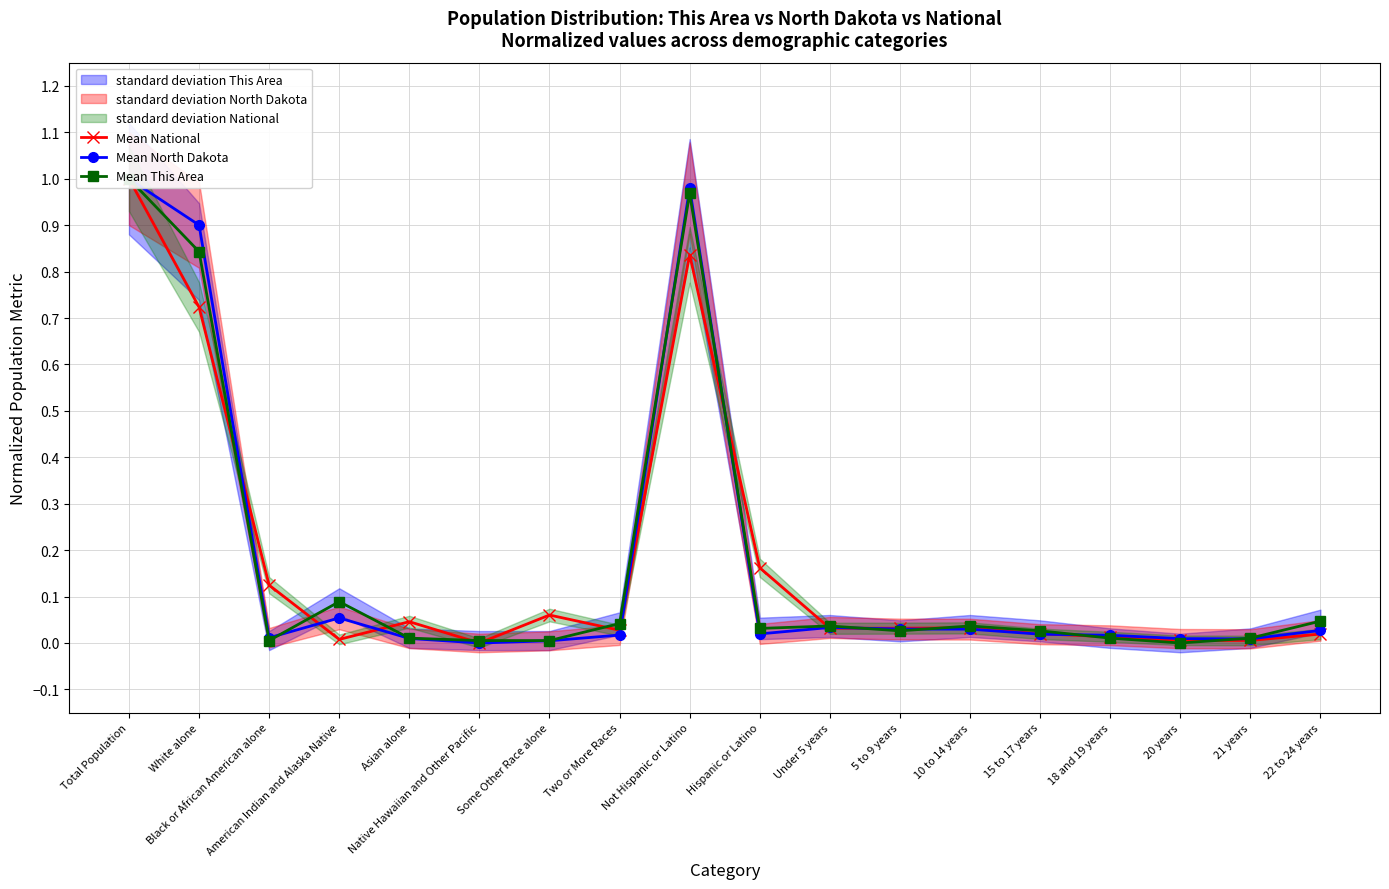

Where do Mean This Area and Mean North Dakota first cross each other?

Black or African American alone and American Indian and Alaska Native